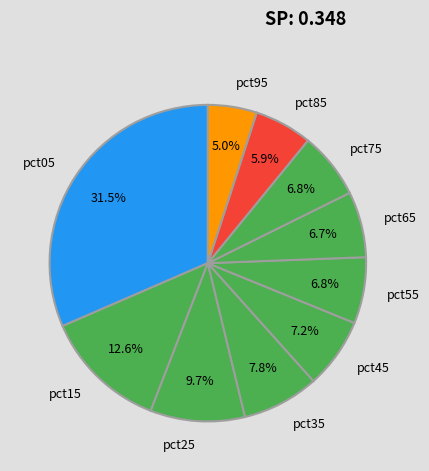

True or false: pct95 accounts for 5% of the total.

True